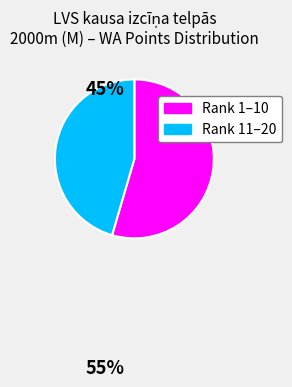

The Rank 1–10 slice represents 41% of the pie. True or false?

False